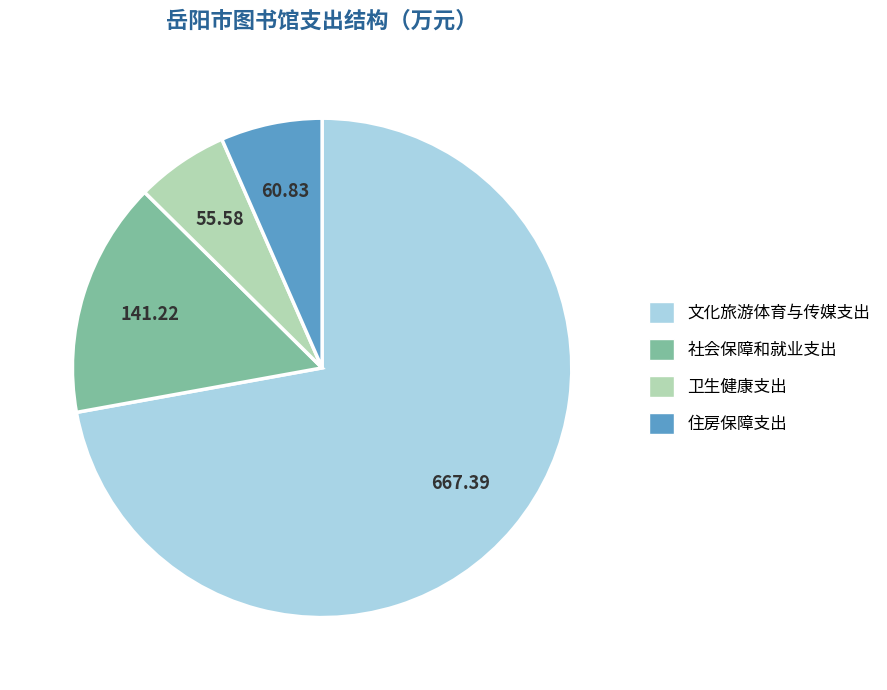

Between 住房保障支出 and 文化旅游体育与传媒支出, which is larger?

文化旅游体育与传媒支出